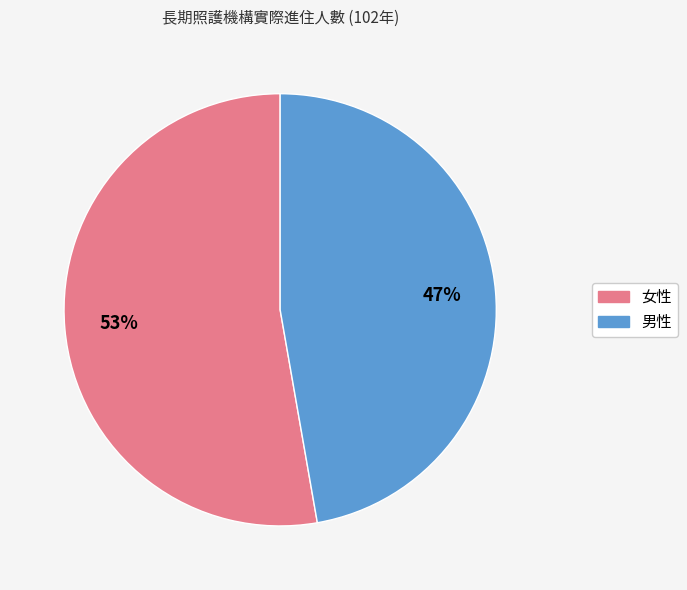

Rank the categories by value from highest to lowest.

女性, 男性